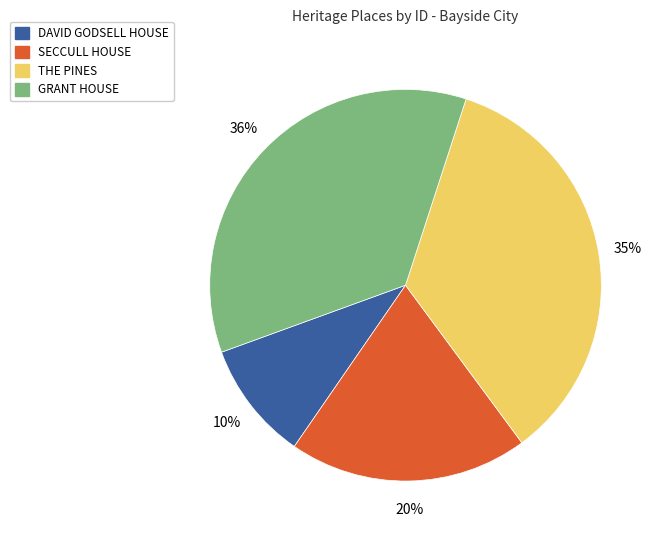

True or false: SECCULL HOUSE accounts for 20% of the total.

True